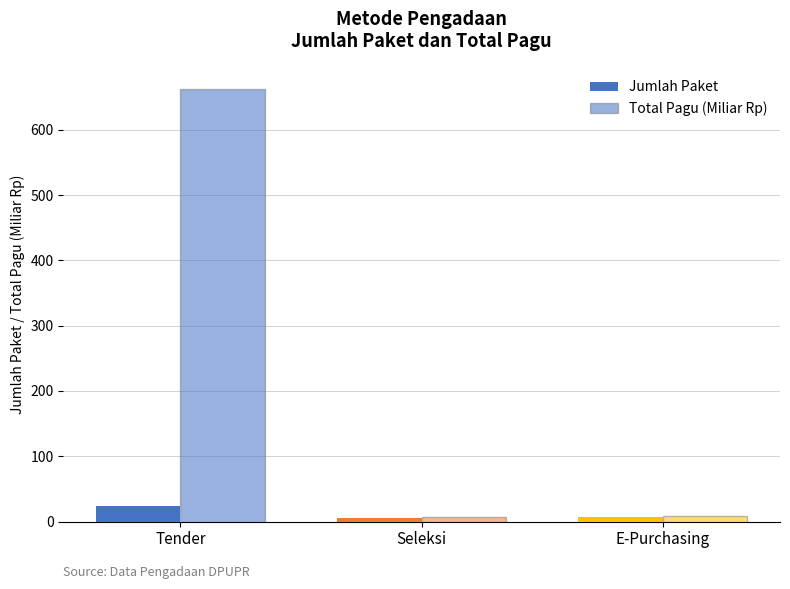

What position from the right is Tender?

3